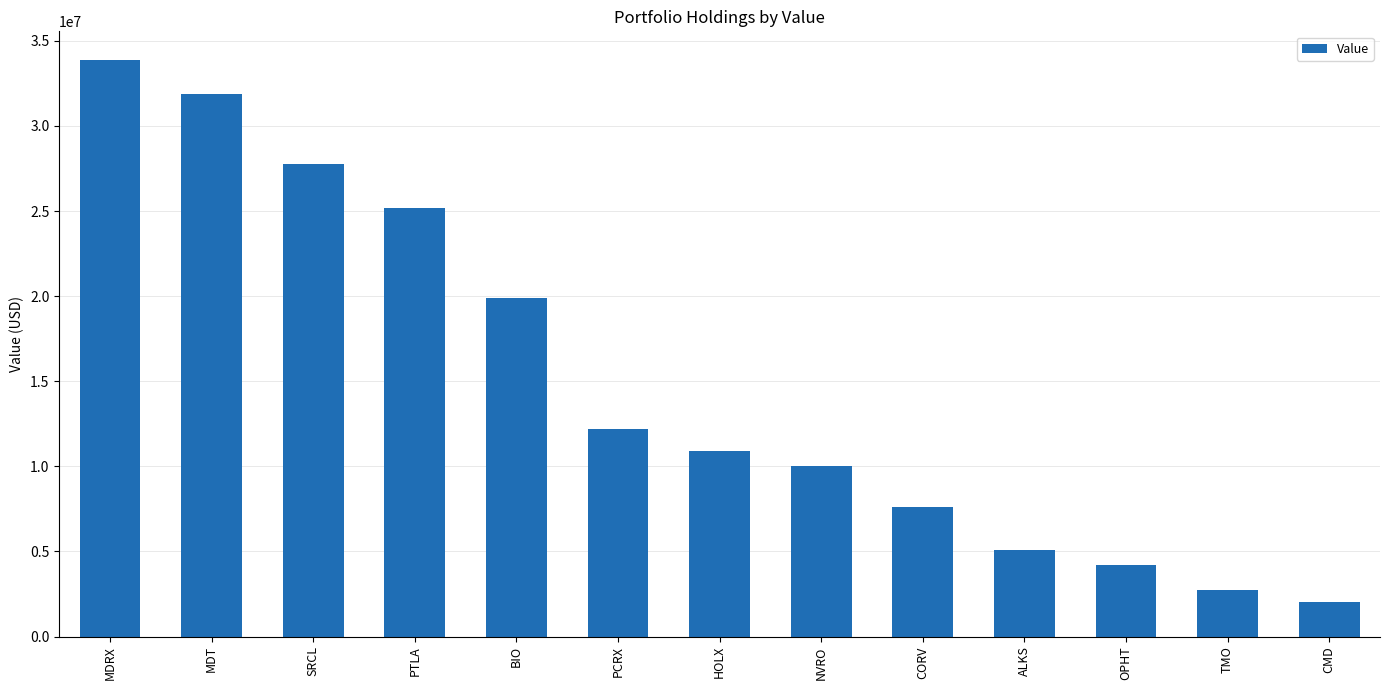

How many bars are there in total?

13